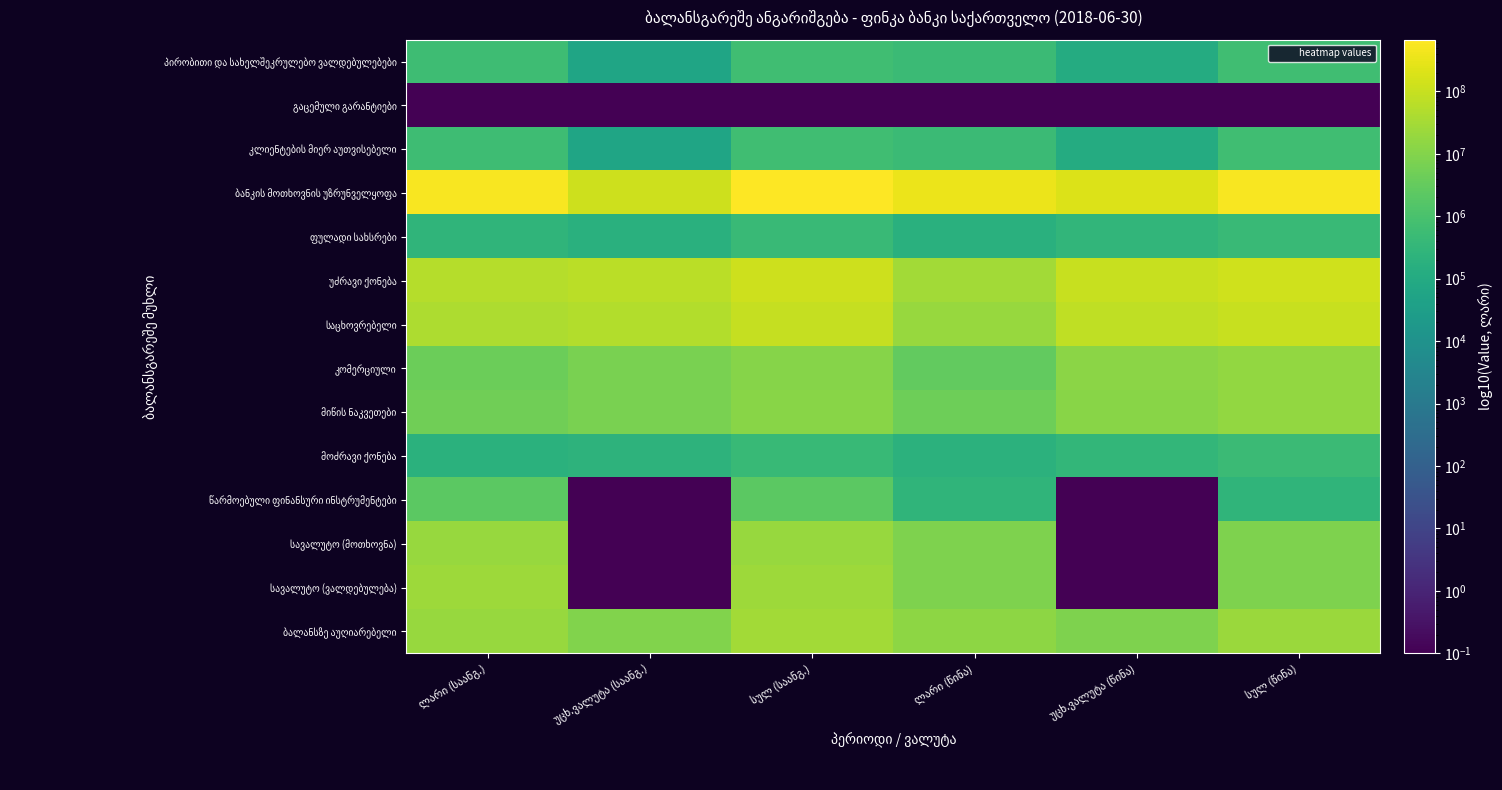

At სულ (საანგ.), list the series in order from smallest to largest.

გაცემული გარანტიები, მოძრავი ქონება, ფულადი სახსრები, პირობითი და სახელშეკრულებო ვალდებულებები, კლიენტების მიერ აუთვისებელი, წარმოებული ფინანსური ინსტრუმენტები, კომერციული, მიწის ნაკვეთები, სავალუტო (მოთხოვნა), სავალუტო (ვალდებულება), ბალანსზე აუღიარებელი, საცხოვრებელი, უძრავი ქონება, ბანკის მოთხოვნის უზრუნველყოფა